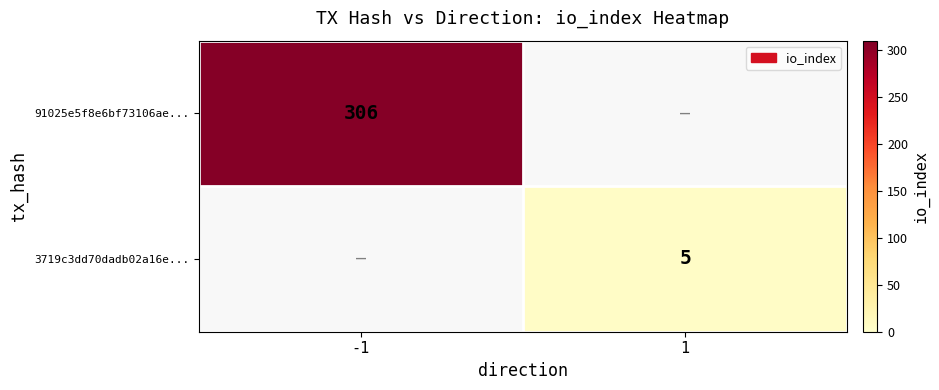

True or false: 3719c3dd70dadb02a16e... has a value of 5 at 1.

True